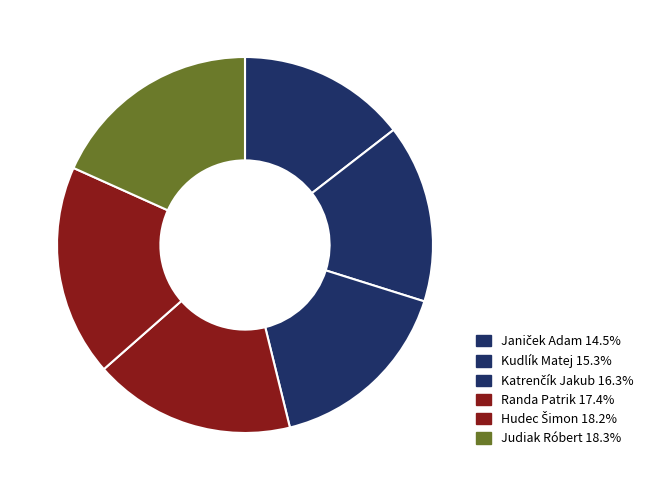

Is there a majority slice in this chart?

No